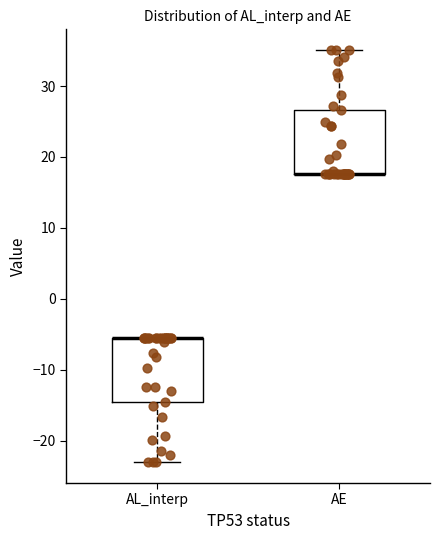

Where is the upper edge of the box for AE on the y-axis? The values are not printed on the chart, so give them approximately, as read against the axis.

27